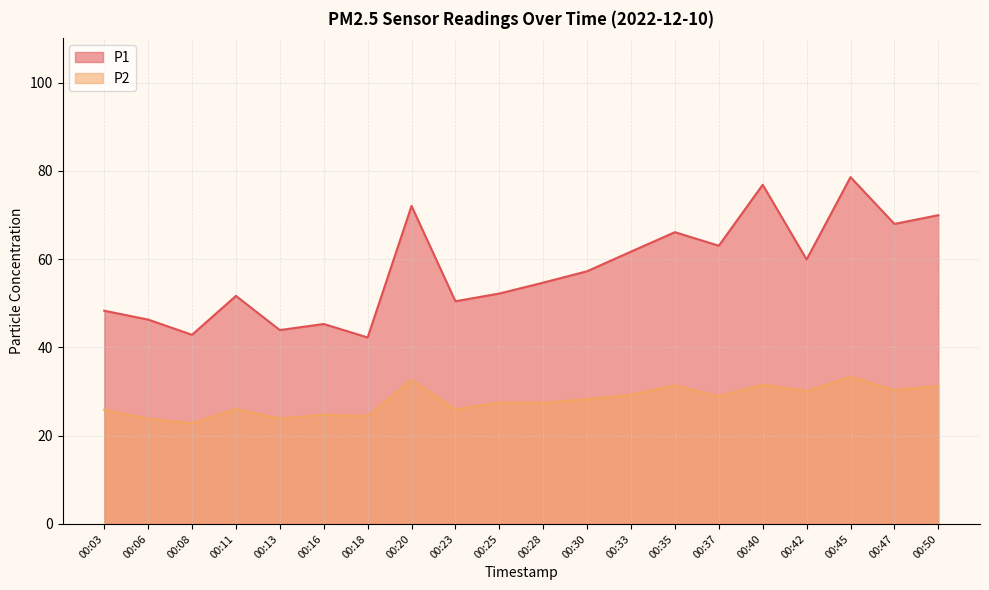

At how many categories does at least one series exceed 28?

20